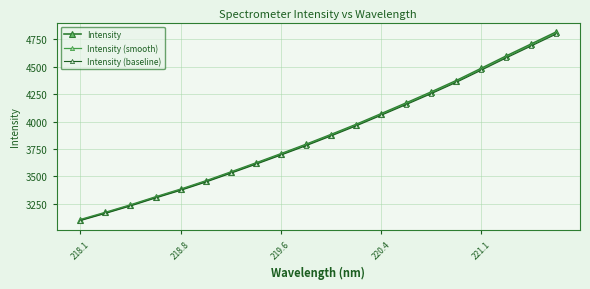

True or false: Intensity and Intensity (smooth) intersect in this chart.

False